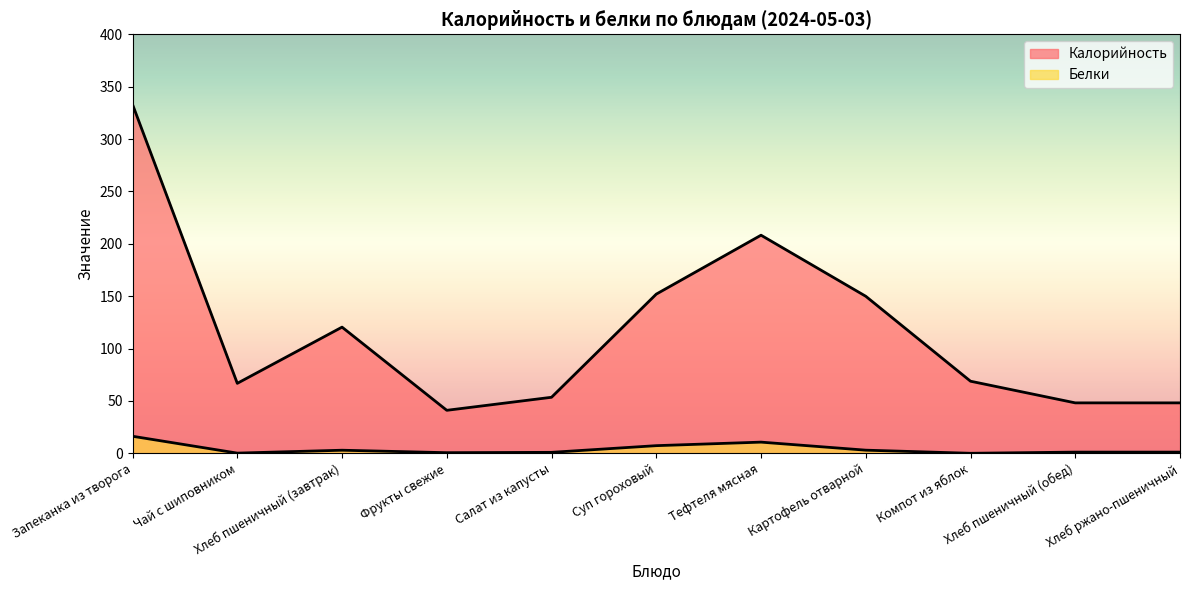

The value of Белки at Запеканка из творога is 16.3. True or false?

True